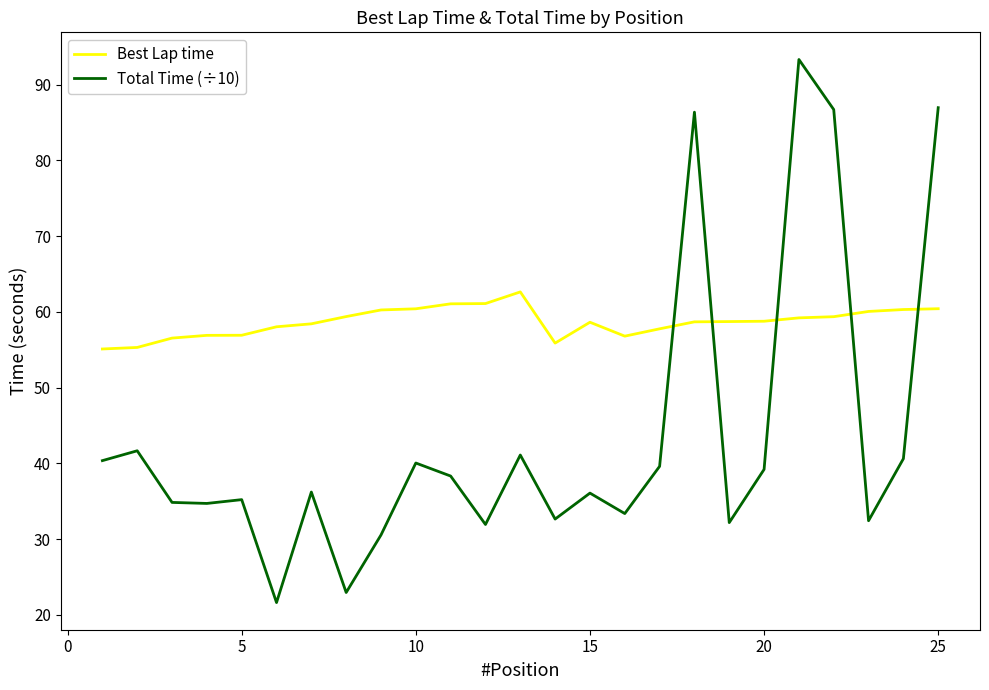

Rank the series by their average value, from highest to lowest.

Best Lap time, Total Time (÷10)